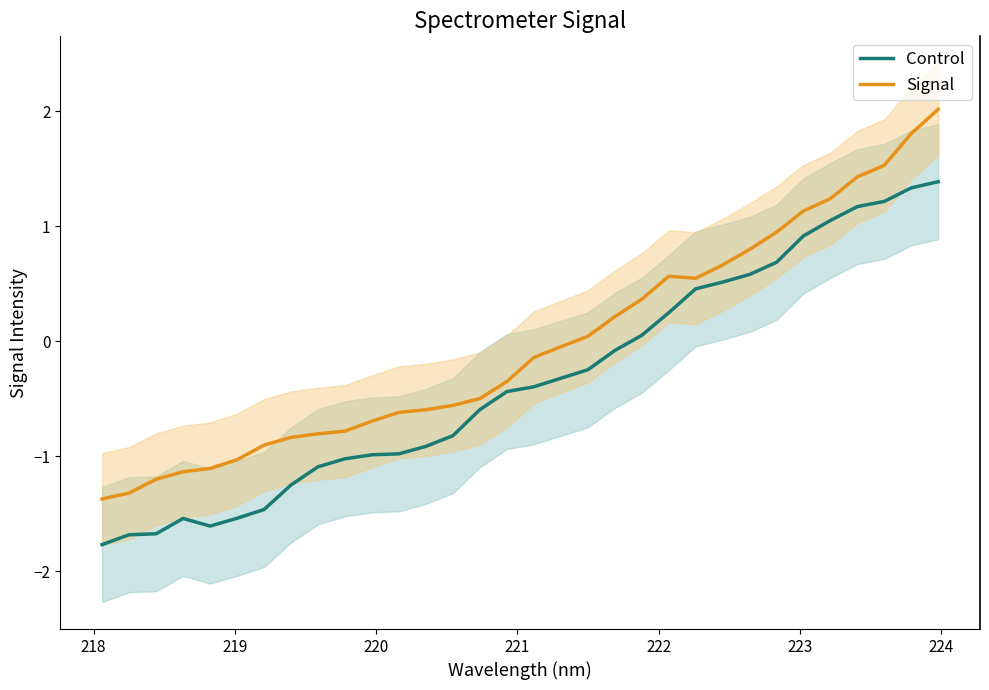

What is the maximum value for Signal?

2.0